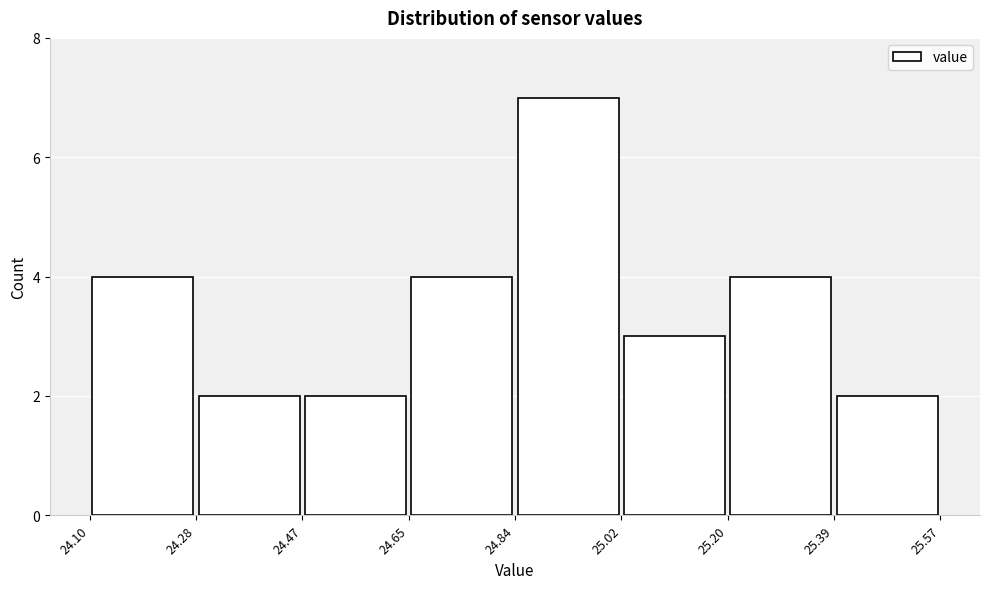

Reading left to right, transcribe this chart: for each bar, give the range it covers on the x-axis and its height. The values are not printed on the chart, so give them approximately, as read against the axis.

24.10 to 24.28: 4
24.28 to 24.47: 2
24.47 to 24.65: 2
24.65 to 24.84: 4
24.84 to 25.02: 7
25.02 to 25.20: 3
25.20 to 25.39: 4
25.39 to 25.57: 2